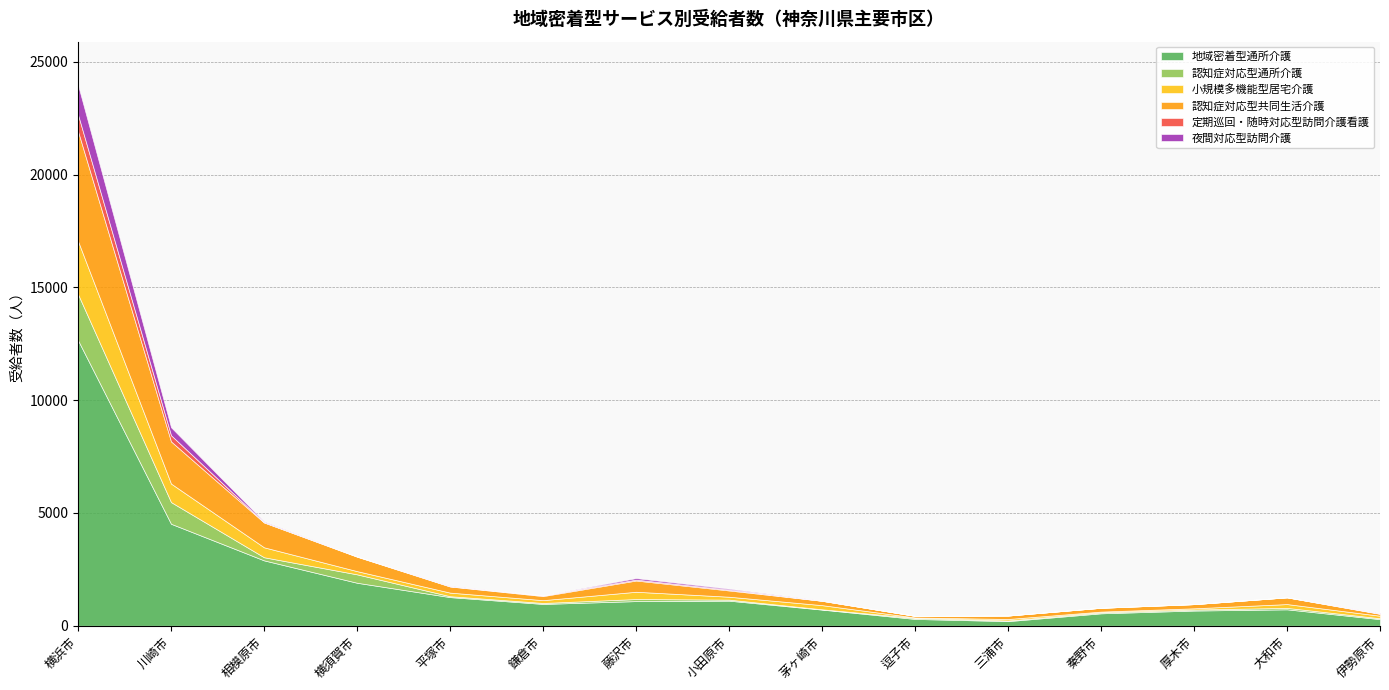

Which category has the highest value in the 地域密着型通所介護 series?

横浜市